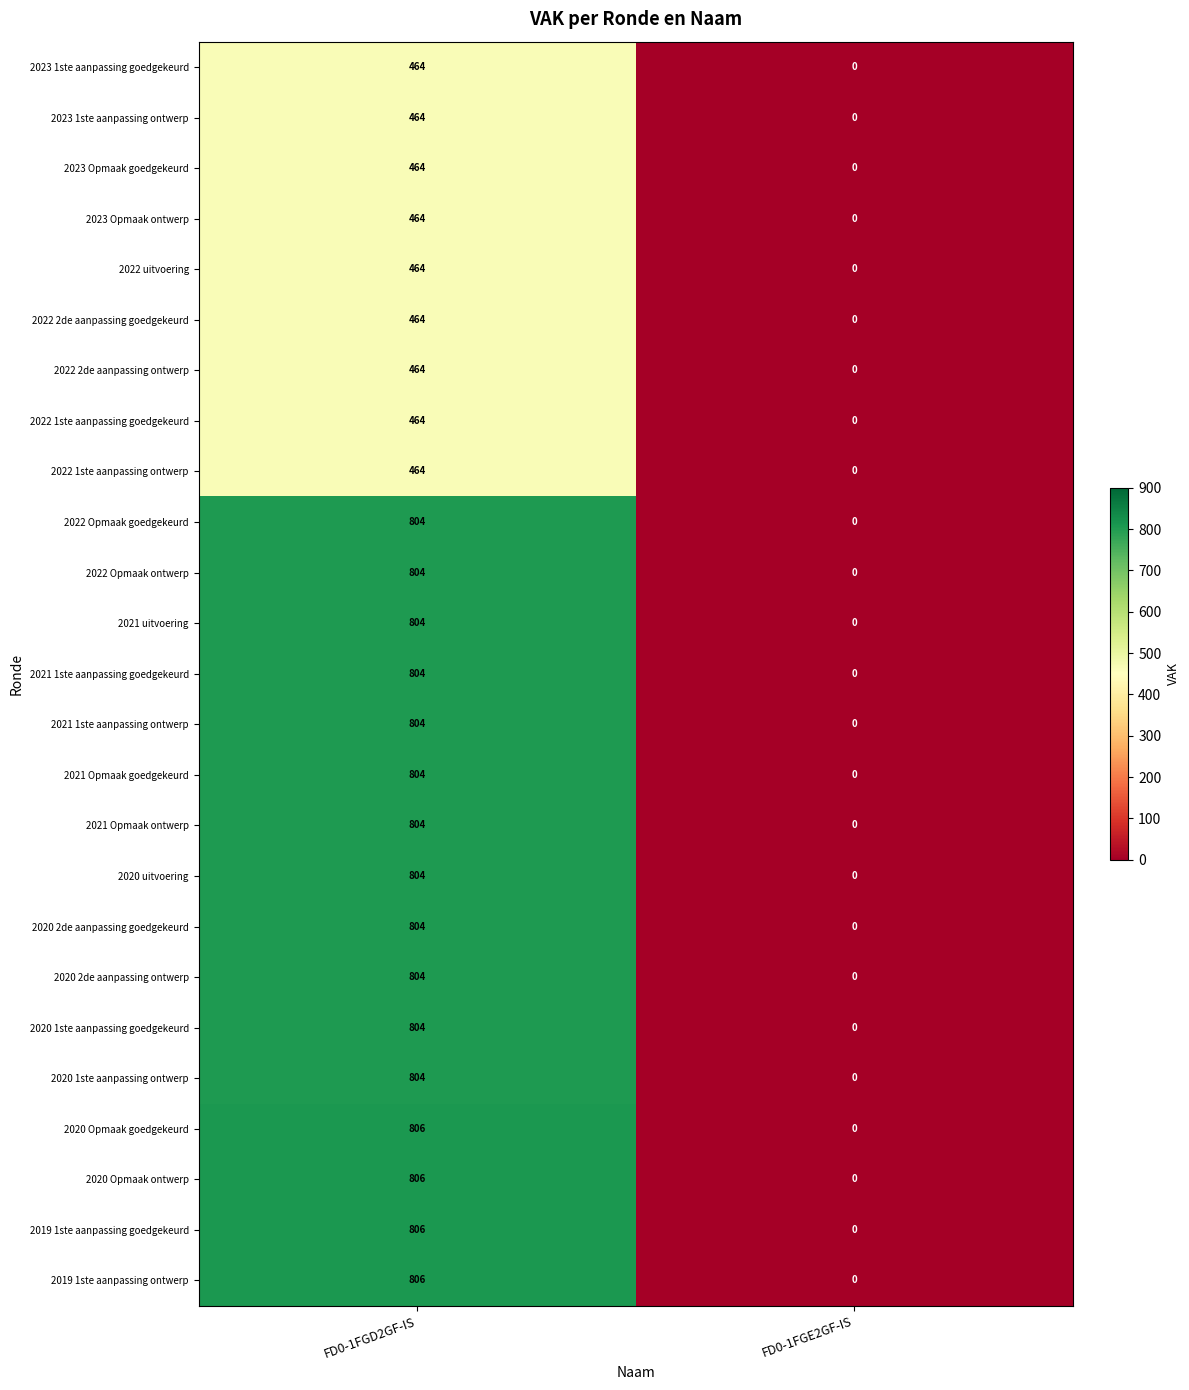

What value does the 2023 1ste aanpassing ontwerp series have at FD0-1FGD2GF-IS?

464